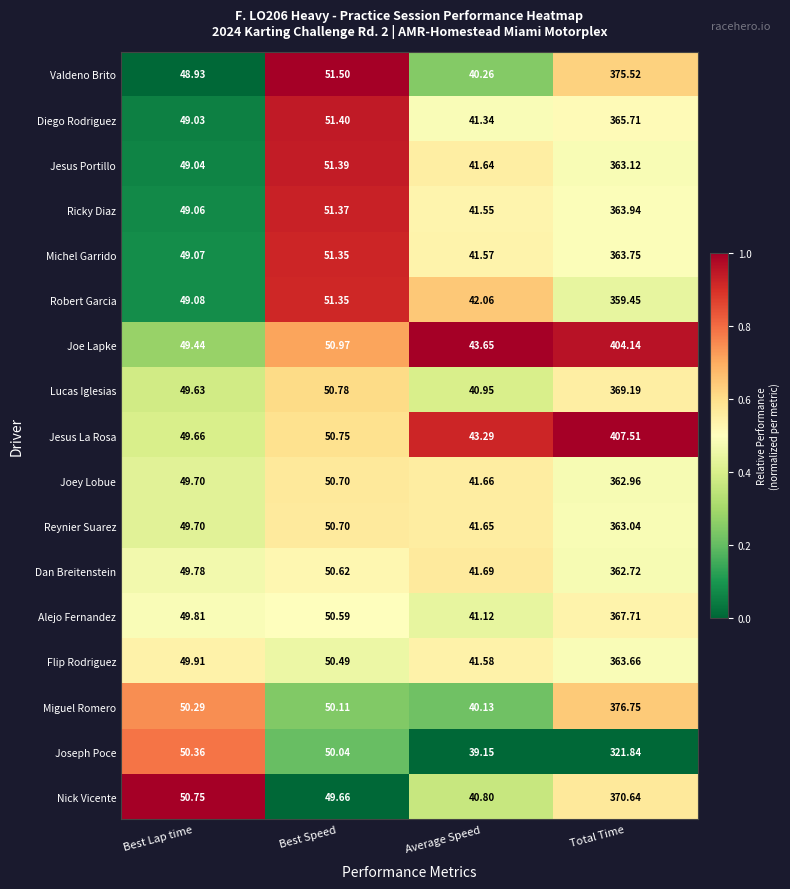

At which category does the chart reach its peak across all series?

Total Time